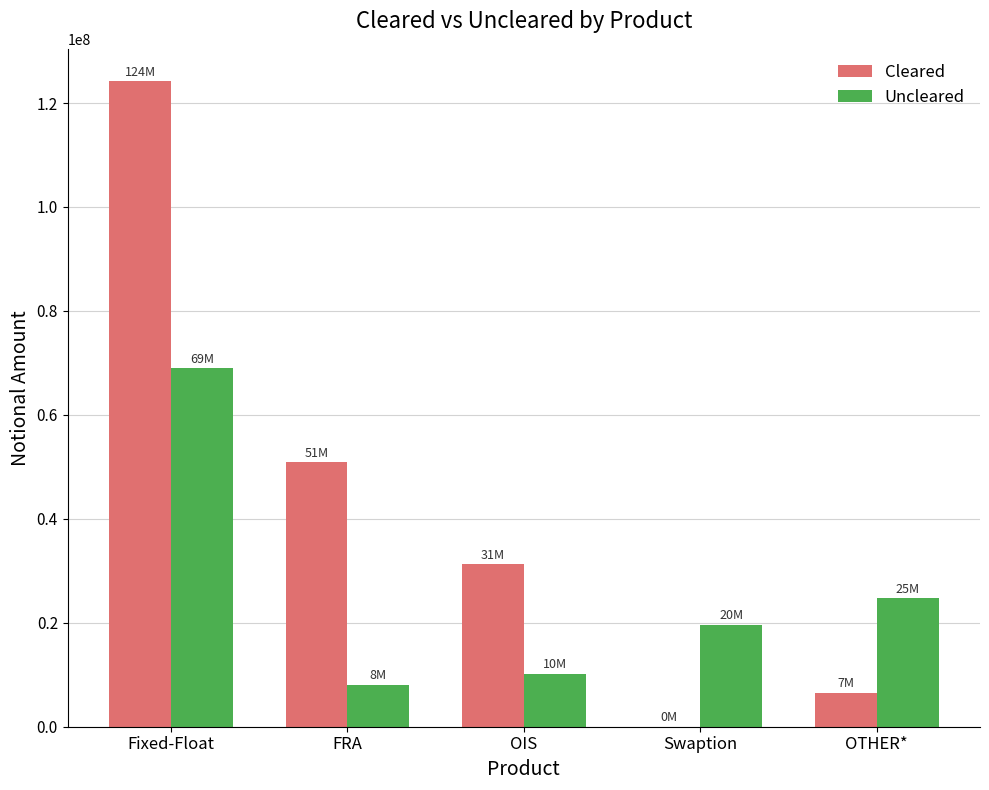

What is the approximate value of Cleared at OIS, to the nearest 10?

31235870